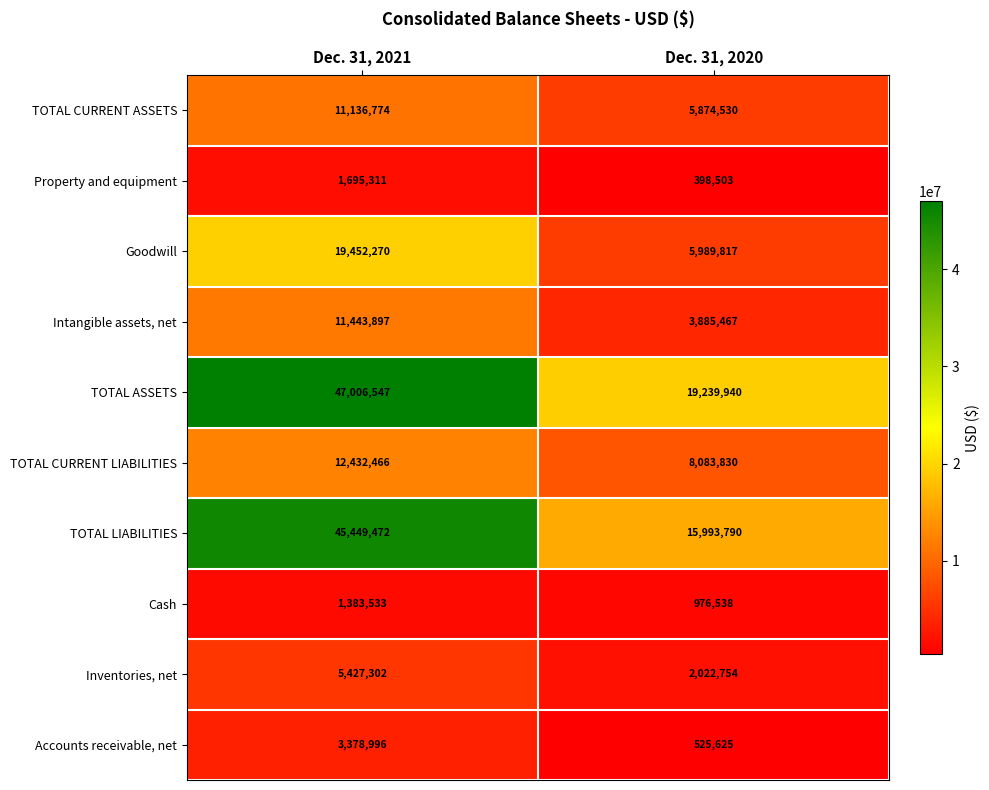

Reading right to left, transcribe all the data shown in this chart.

TOTAL CURRENT ASSETS: 5874530	11136774
Property and equipment: 398503	1695311
Goodwill: 5989817	19452270
Intangible assets, net: 3885467	11443897
TOTAL ASSETS: 19239940	47006547
TOTAL CURRENT LIABILITIES: 8083830	12432466
TOTAL LIABILITIES: 15993790	45449472
Cash: 976538	1383533
Inventories, net: 2022754	5427302
Accounts receivable, net: 525625	3378996